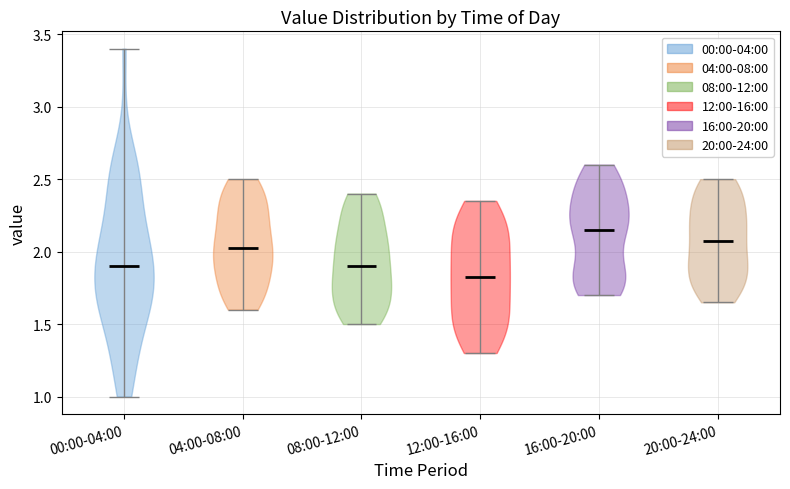

Reading left to right, read every violin against the y-axis: where its median line is, and the lowest and highest points it reaches. The values are not printed on the chart, so give them approximately, as read against the axis.

00:00-04:00: median line 1.90, lowest point 1.00, highest point 3.40
04:00-08:00: median line 2.05, lowest point 1.60, highest point 2.50
08:00-12:00: median line 1.90, lowest point 1.50, highest point 2.40
12:00-16:00: median line 1.85, lowest point 1.30, highest point 2.35
16:00-20:00: median line 2.15, lowest point 1.70, highest point 2.60
20:00-24:00: median line 2.10, lowest point 1.65, highest point 2.50